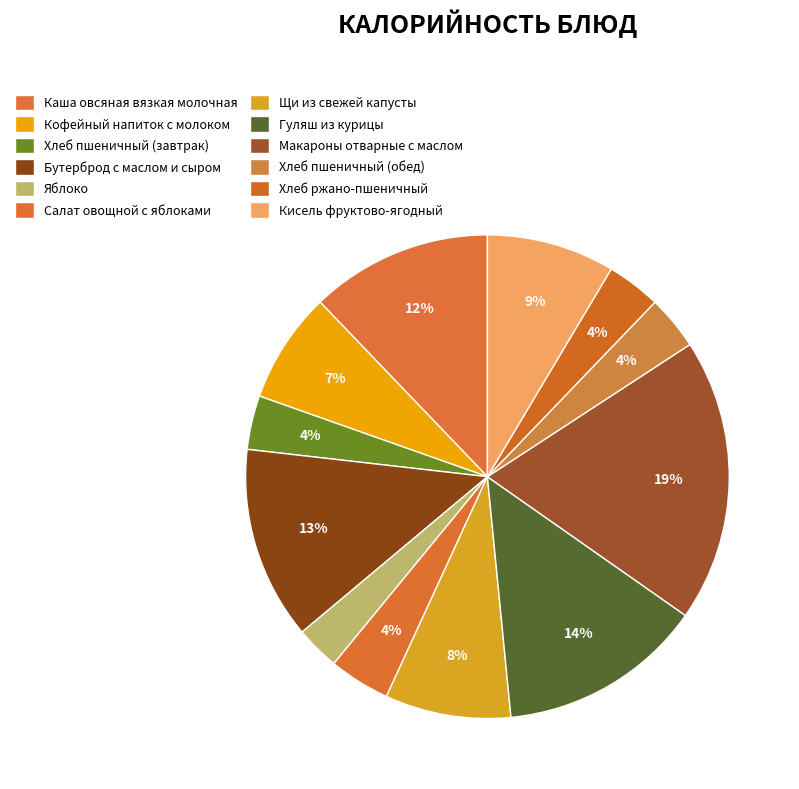

To the nearest percent, what is the average slice percentage?

8%